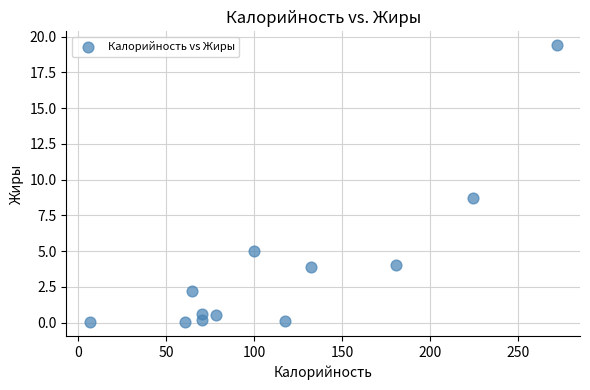

What is the average X value?

114.8